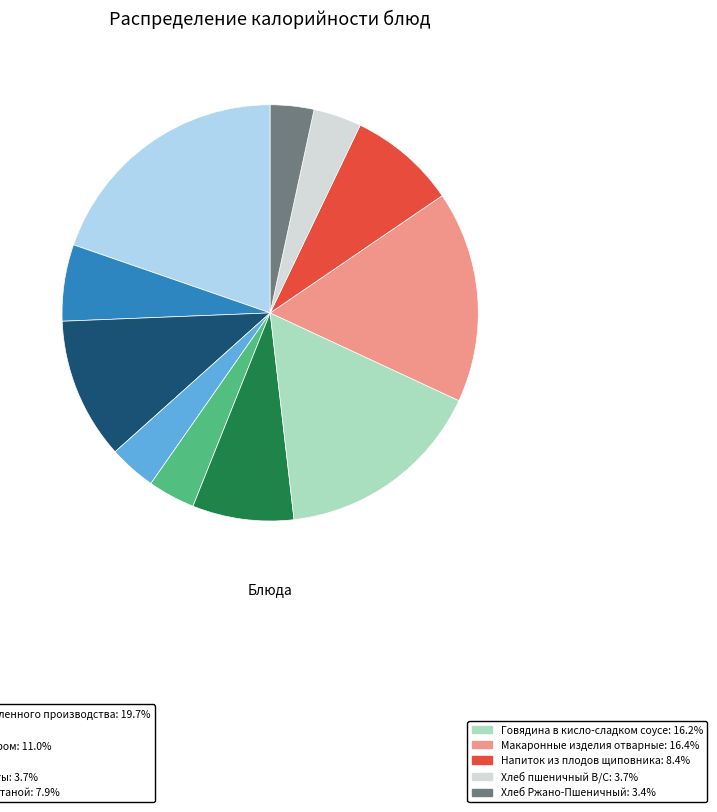

Is there any slice that represents more than half of the pie?

No